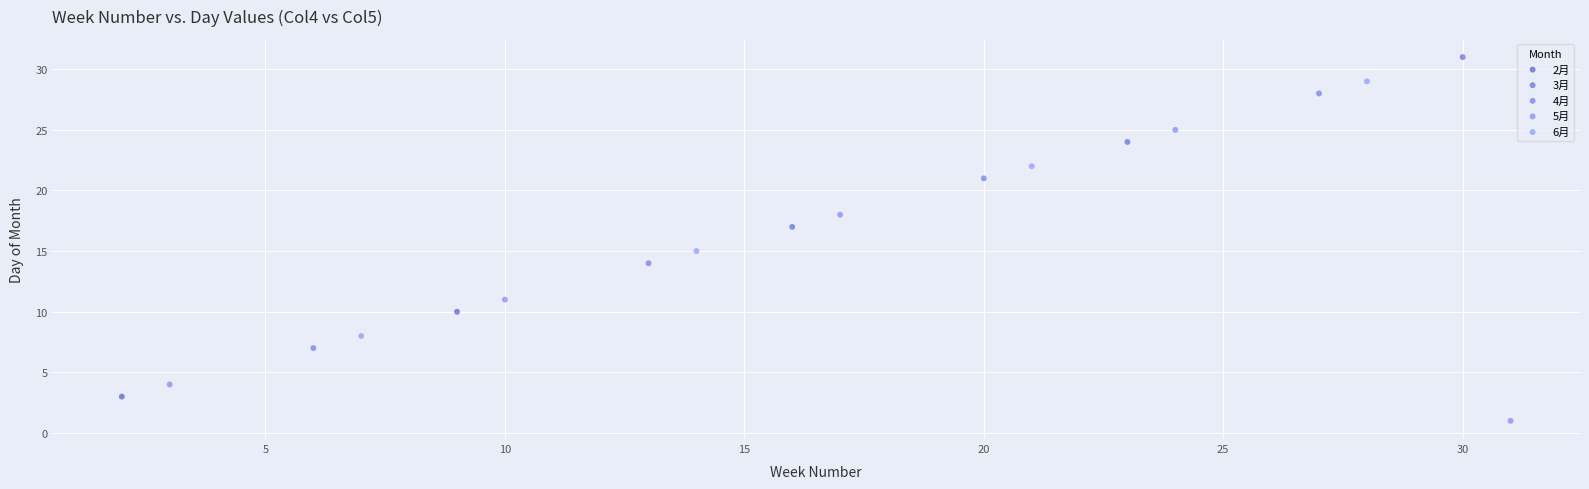

Which series contains the lowest Y value?

5月